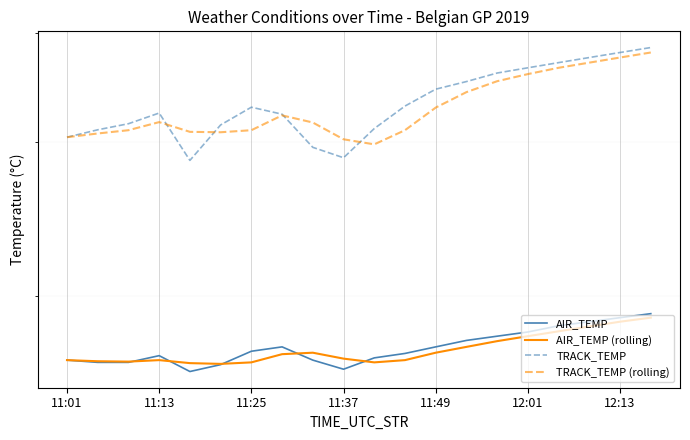

The value of AIR_TEMP (rolling) at 11:49 is 27.6. True or false?

False